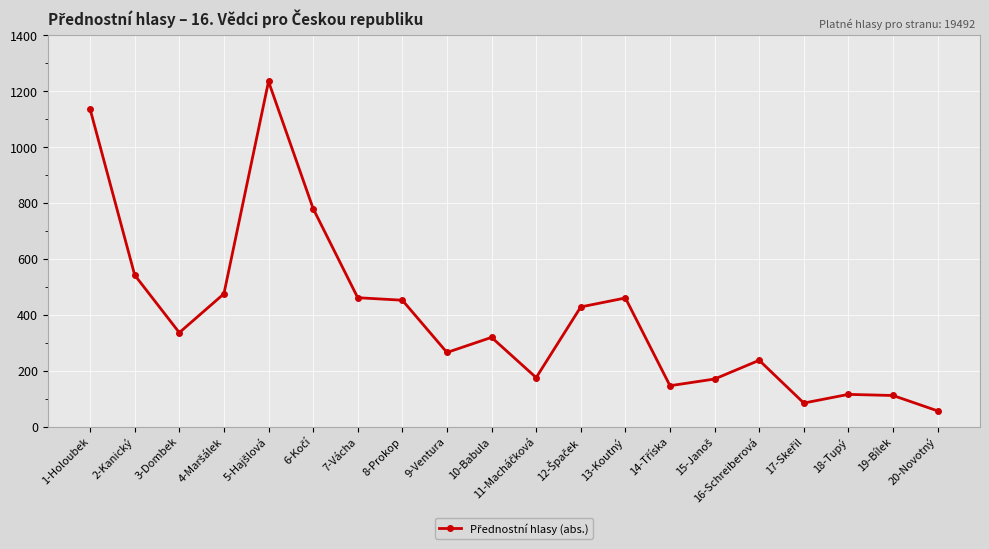

What is the sum of all values?

7983